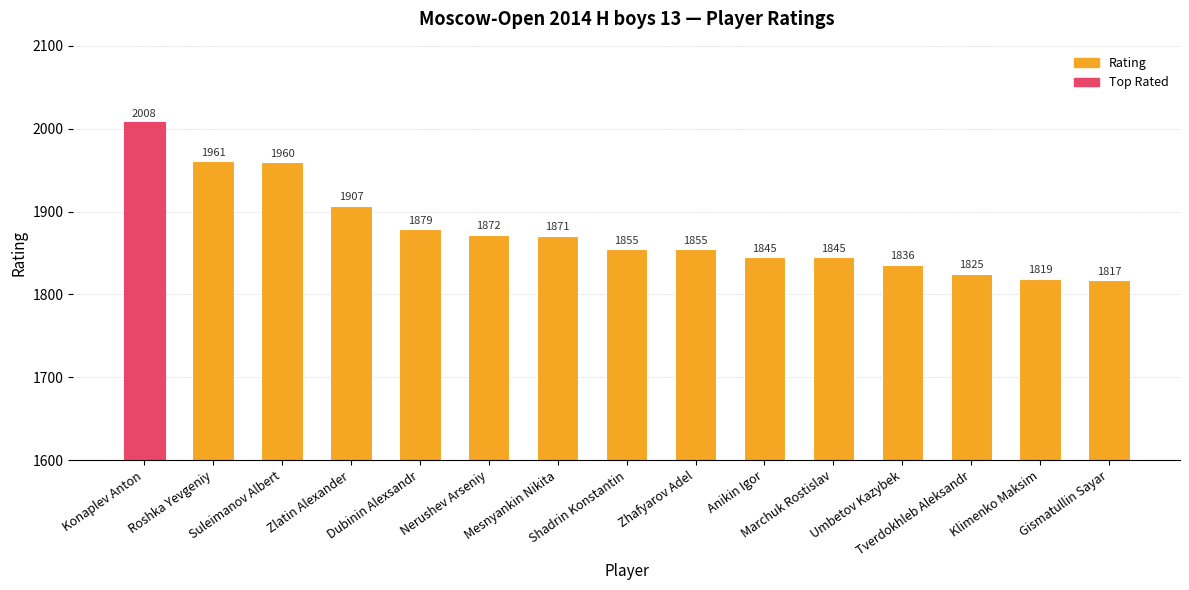

What is the label of the 12th bar from the left?

Umbetov Kazybek